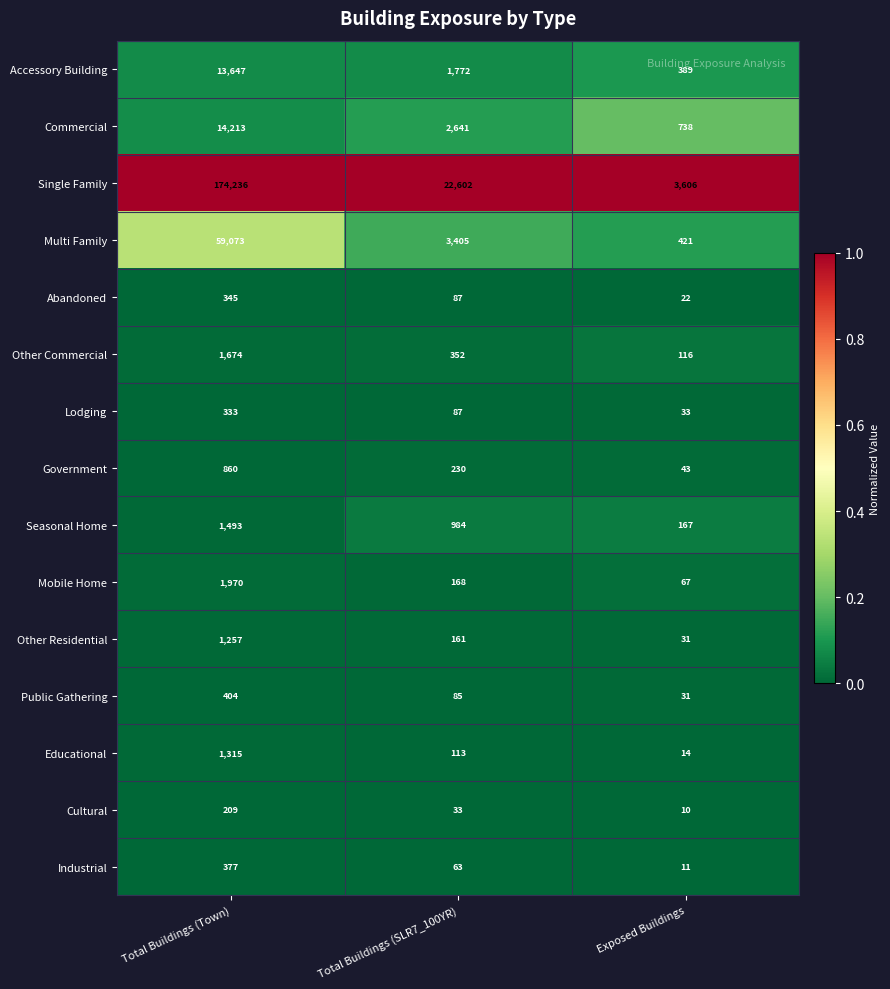

At Total Buildings (Town), list the series in order from largest to smallest.

Single Family, Multi Family, Commercial, Accessory Building, Mobile Home, Other Commercial, Seasonal Home, Educational, Other Residential, Government, Public Gathering, Industrial, Abandoned, Lodging, Cultural